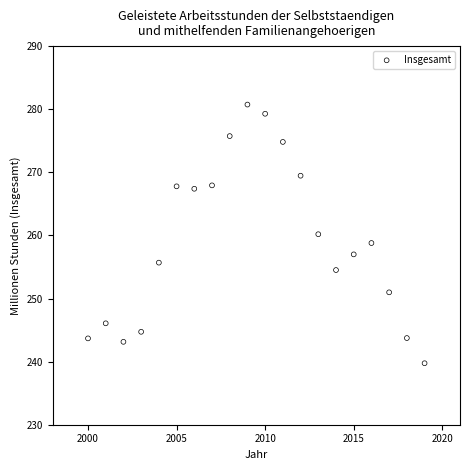

What is the range of Y values (max minus min)?

41.0